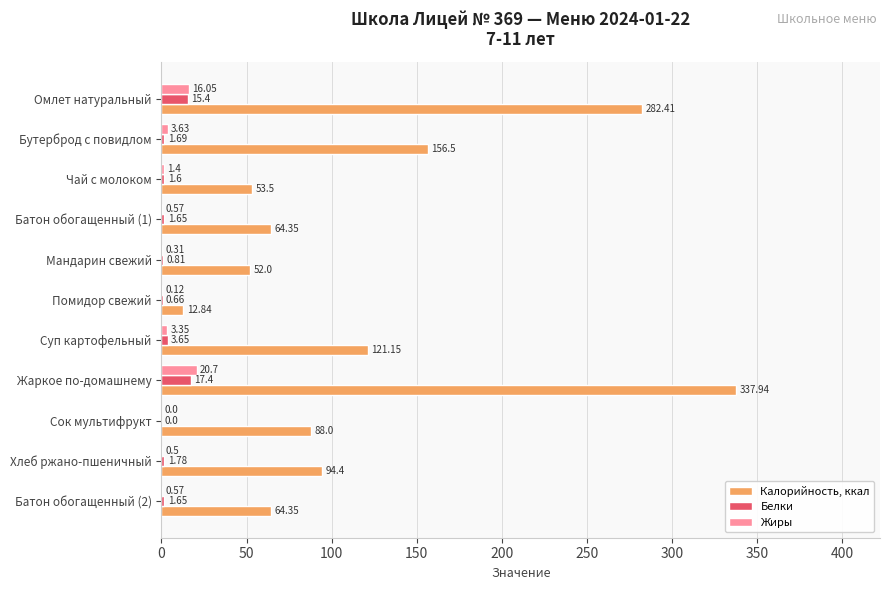

What is the average value of the Белки series?

4.2